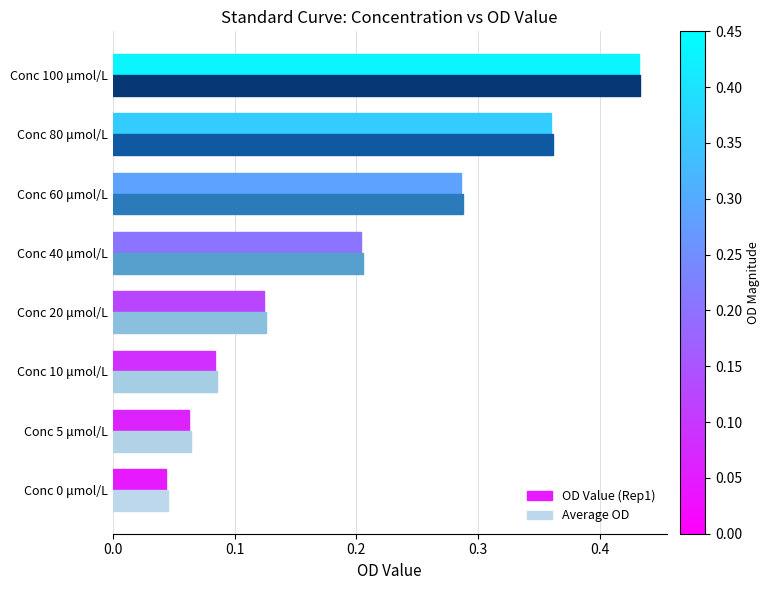

At how many categories does at least one series exceed 0?

8